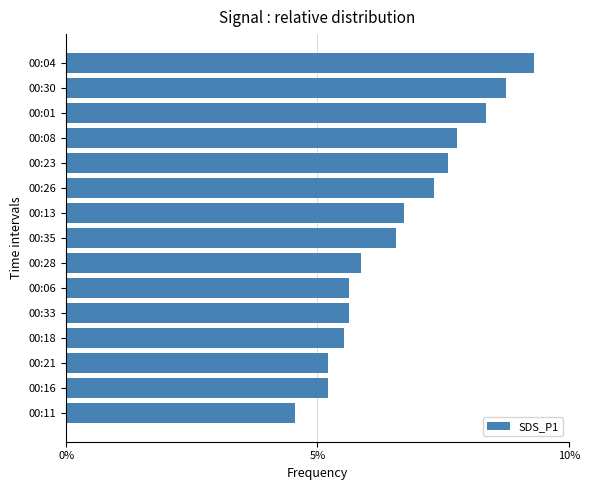

Approximately how many times larger is the value at 00:26 compared to 00:33?

1.3